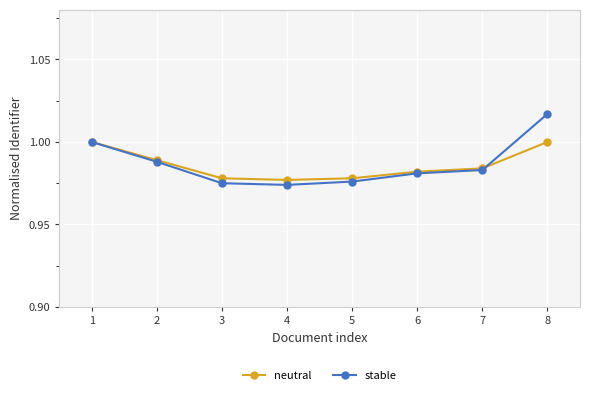

Which series changed the most between 7 and 8?

stable